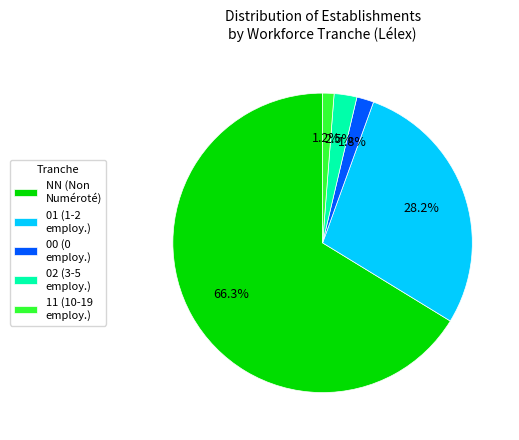

Which category has the smallest portion of the pie?

11 (10-19 employ.)